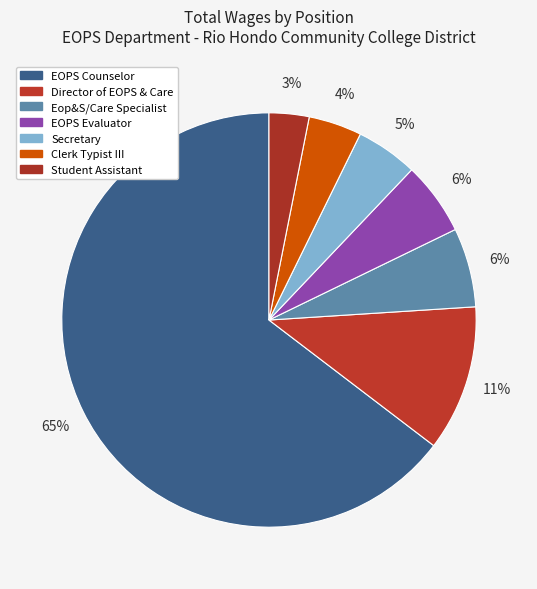

Is there a majority slice in this chart?

Yes